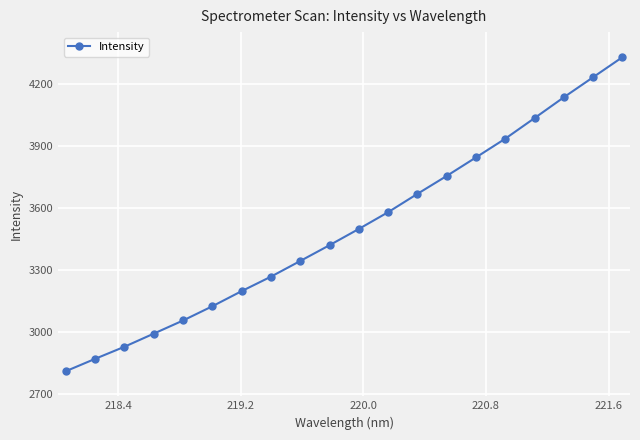

What is the smallest value displayed?

2809.6